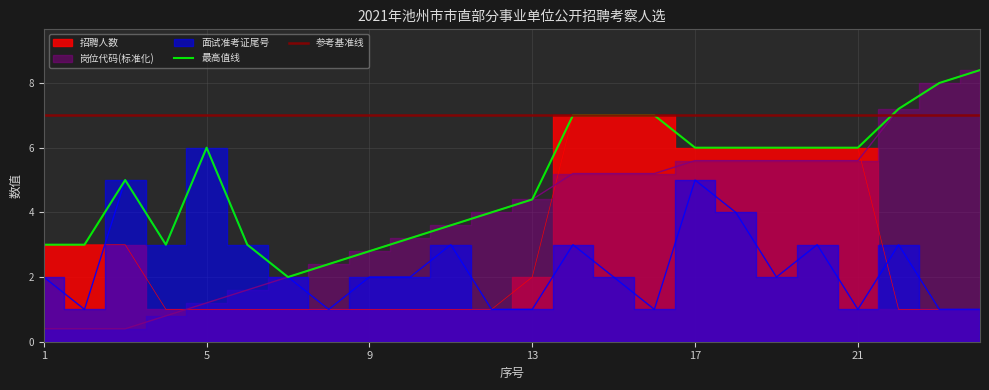

Read the 面试准考证号码 value at 2.

1.0